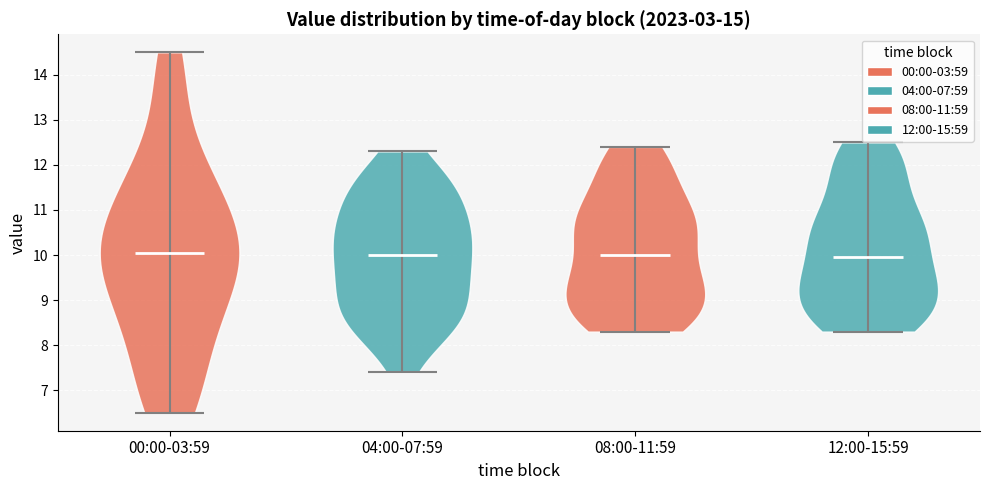

Reading left to right, read every violin against the y-axis: where its median line is, and the lowest and highest points it reaches. The values are not printed on the chart, so give them approximately, as read against the axis.

00:00-03:59: median line 10.1, lowest point 6.5, highest point 14.5
04:00-07:59: median line 10.0, lowest point 7.4, highest point 12.3
08:00-11:59: median line 10.0, lowest point 8.3, highest point 12.4
12:00-15:59: median line 10.0, lowest point 8.3, highest point 12.5